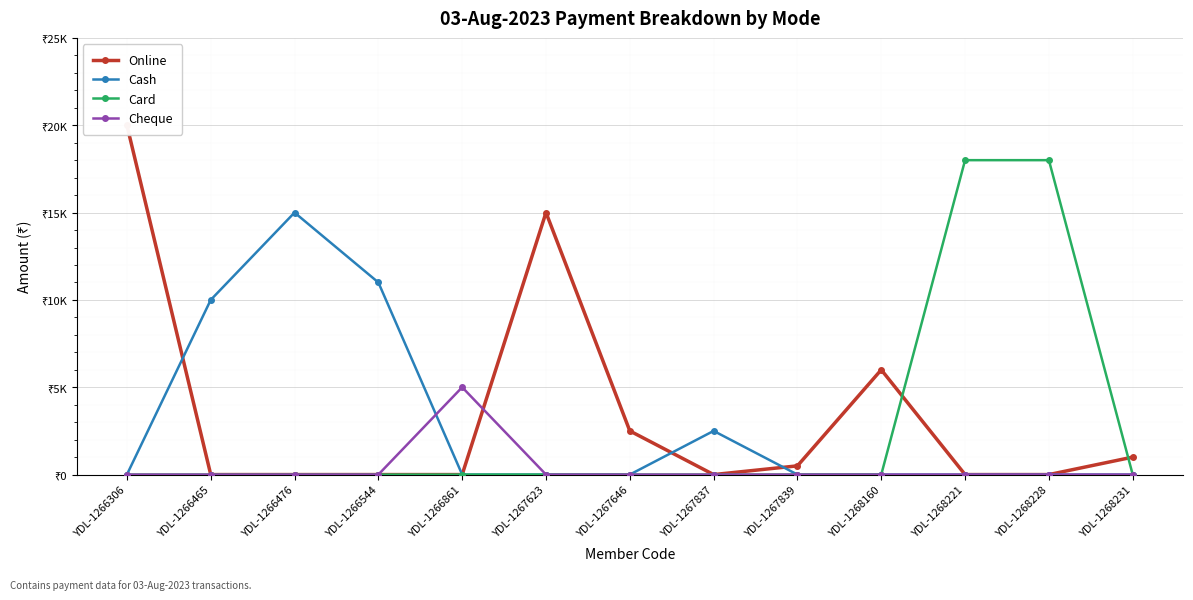

True or false: Card and Cash intersect in this chart.

False